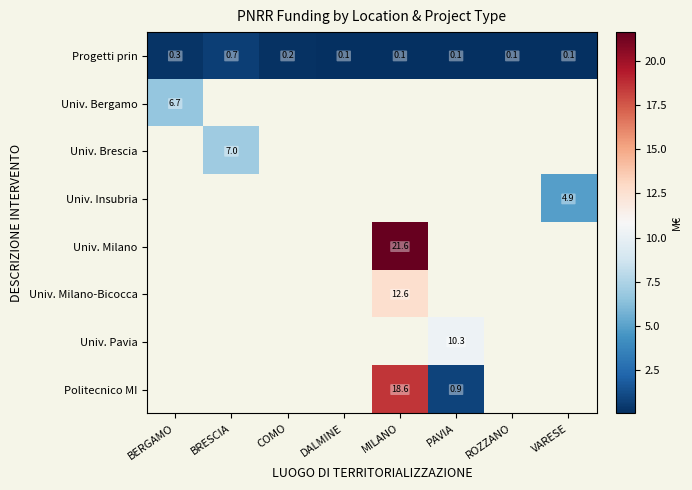

What is the total value across all series at COMO?

0.2